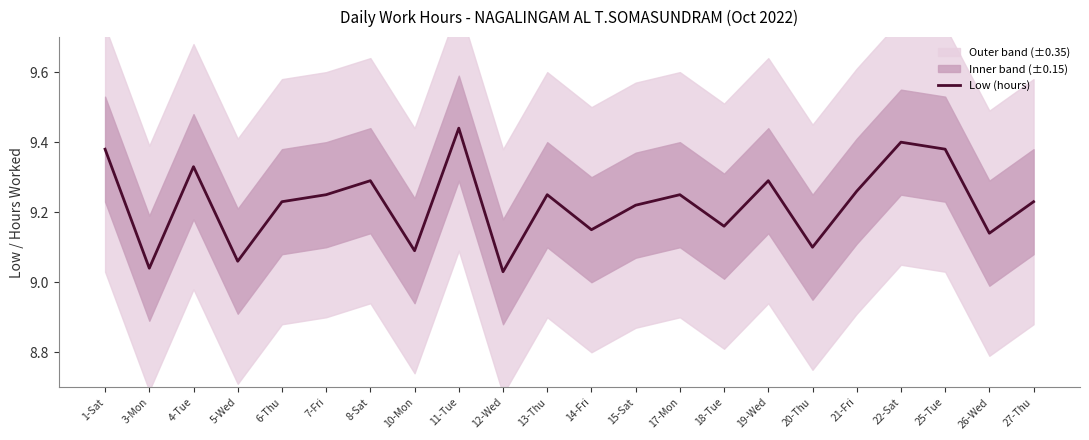

How many lines are shown in the chart?

1